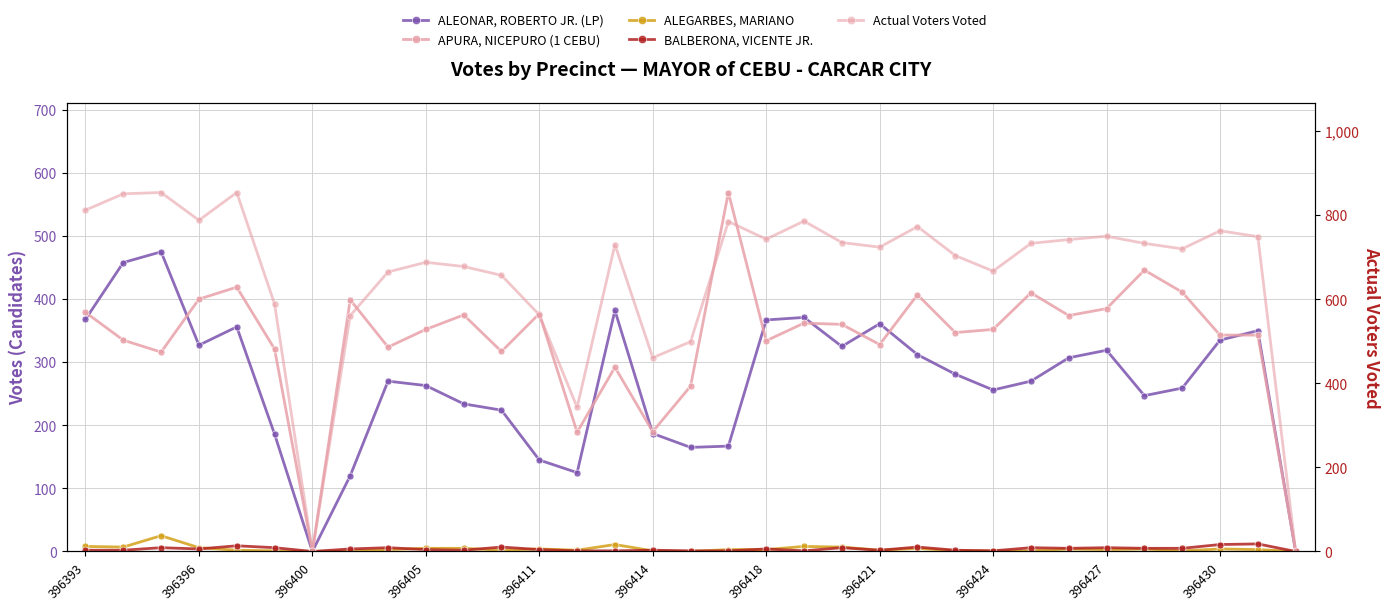

True or false: BALBERONA, VICENTE JR. has more than 0 interior local peaks.

True